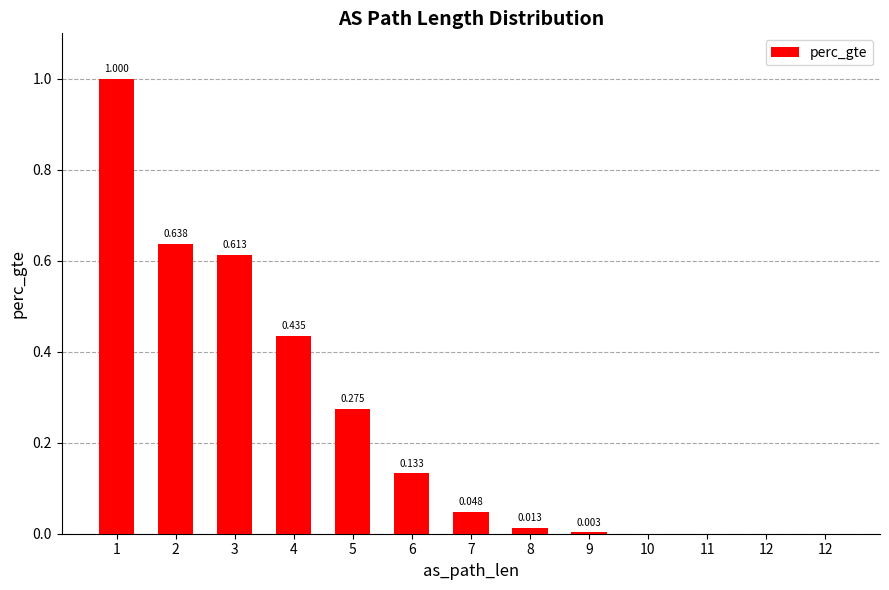

Are the bars horizontal?

No